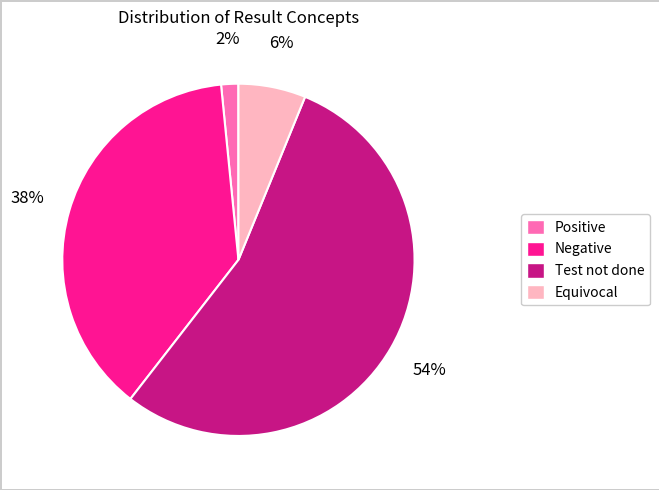

Which slice represents more than half of the pie?

Test not done